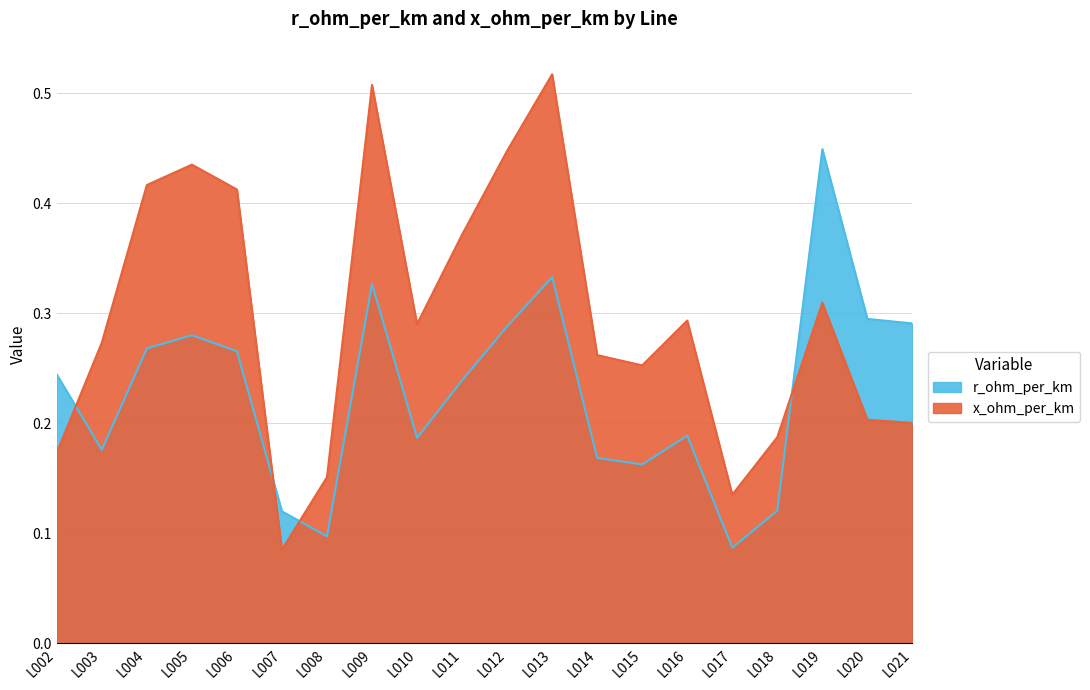

Rank the series by their maximum value, from highest to lowest.

x_ohm_per_km, r_ohm_per_km